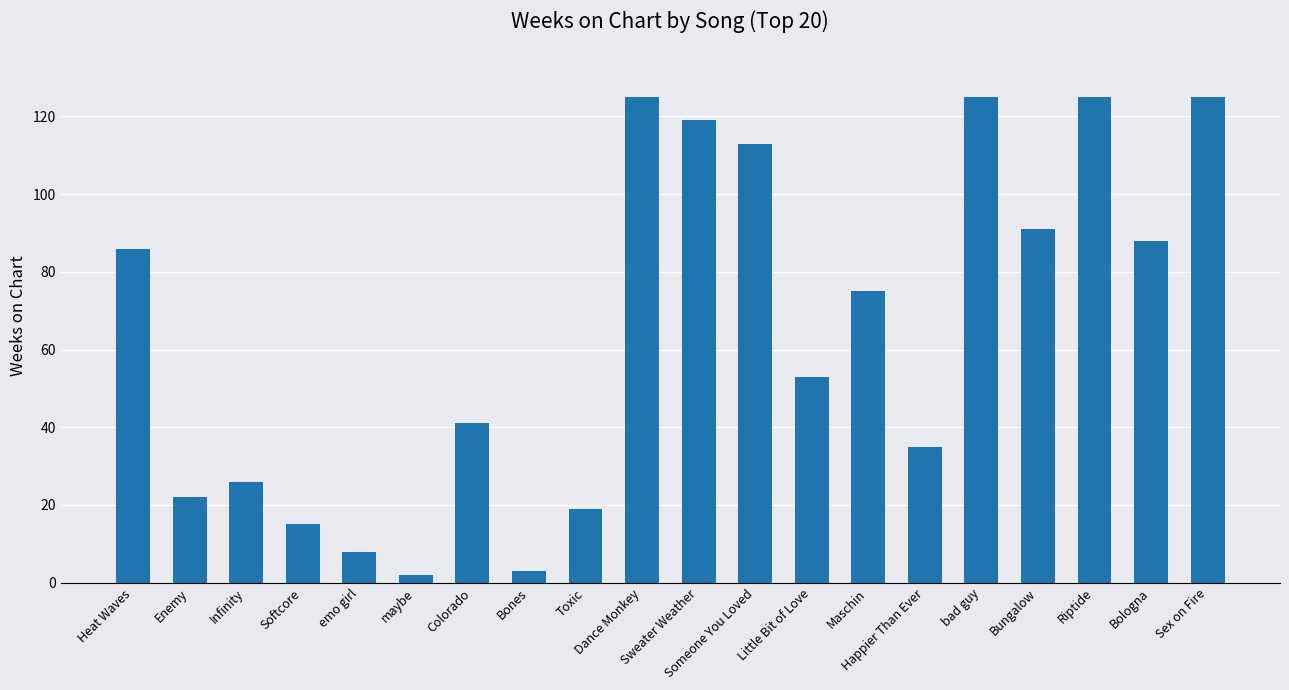

What is the sum of all values?

1296